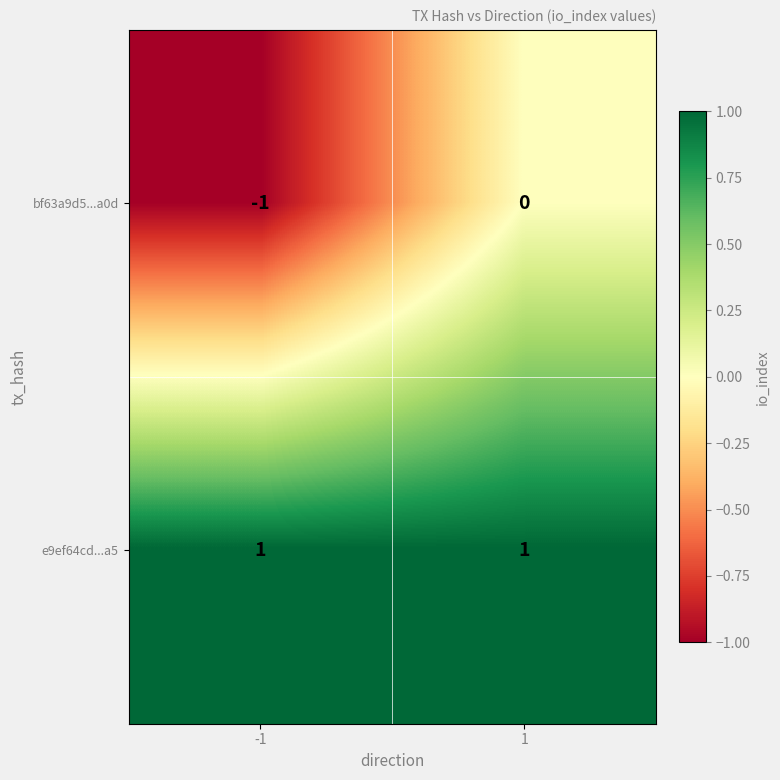

What is the minimum value shown in the chart?

-1